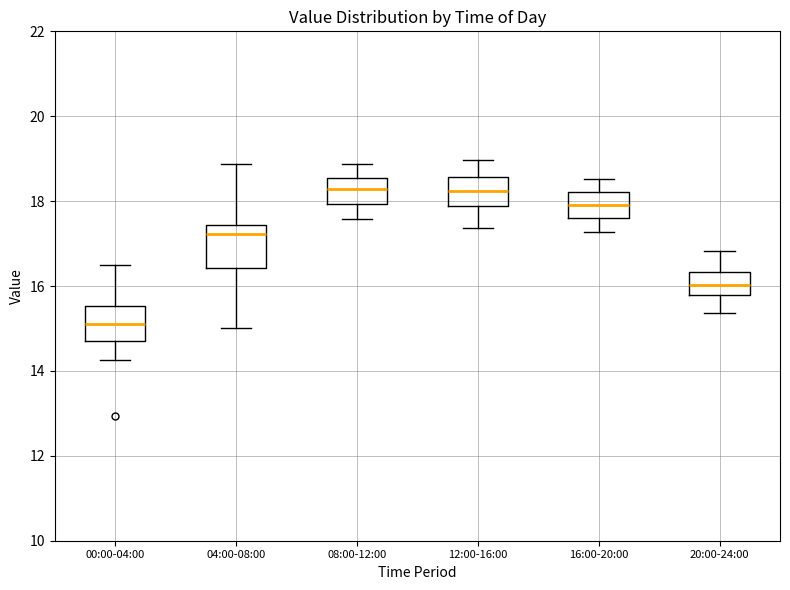

Where is the upper edge of the box for 16:00-20:00 on the y-axis? The values are not printed on the chart, so give them approximately, as read against the axis.

18.2